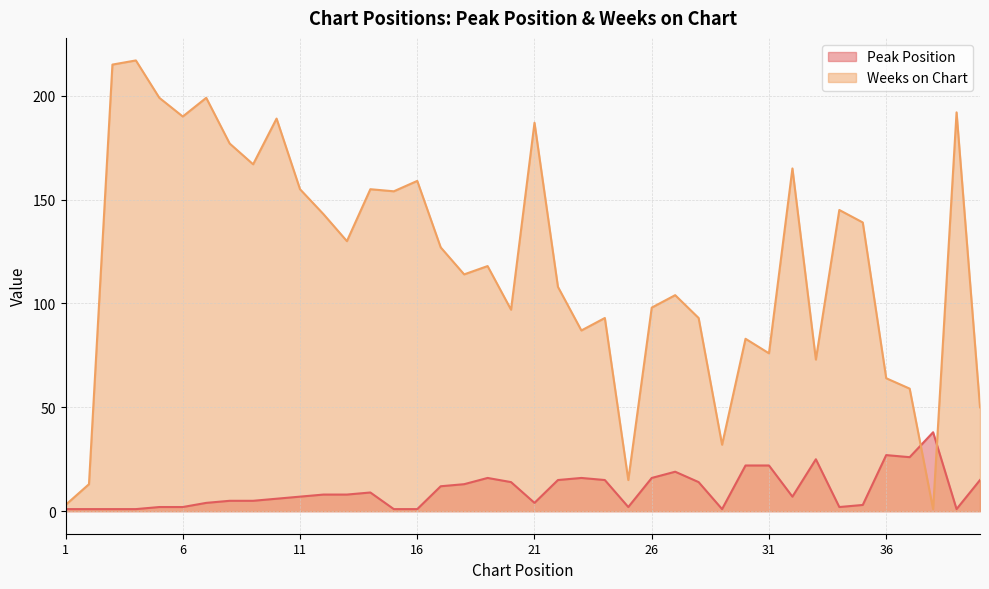

What is the value of the Peak Position point at the 6th from the left?

2